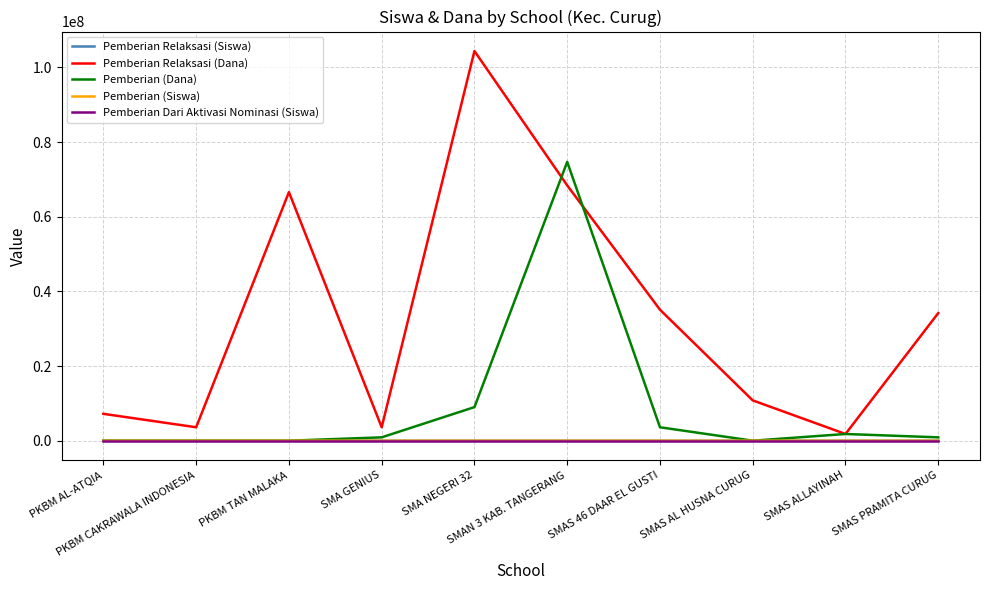

How many categories are shown in the chart?

10